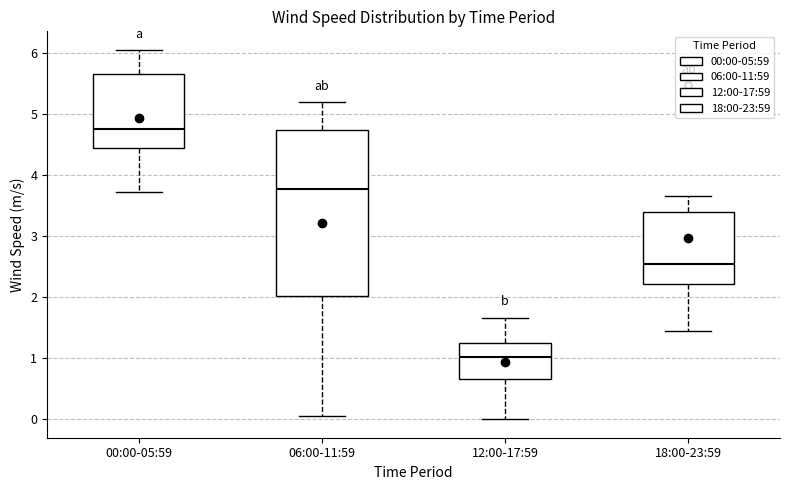

Where is the lower edge of the box for 12:00-17:59 on the y-axis? The values are not printed on the chart, so give them approximately, as read against the axis.

0.7